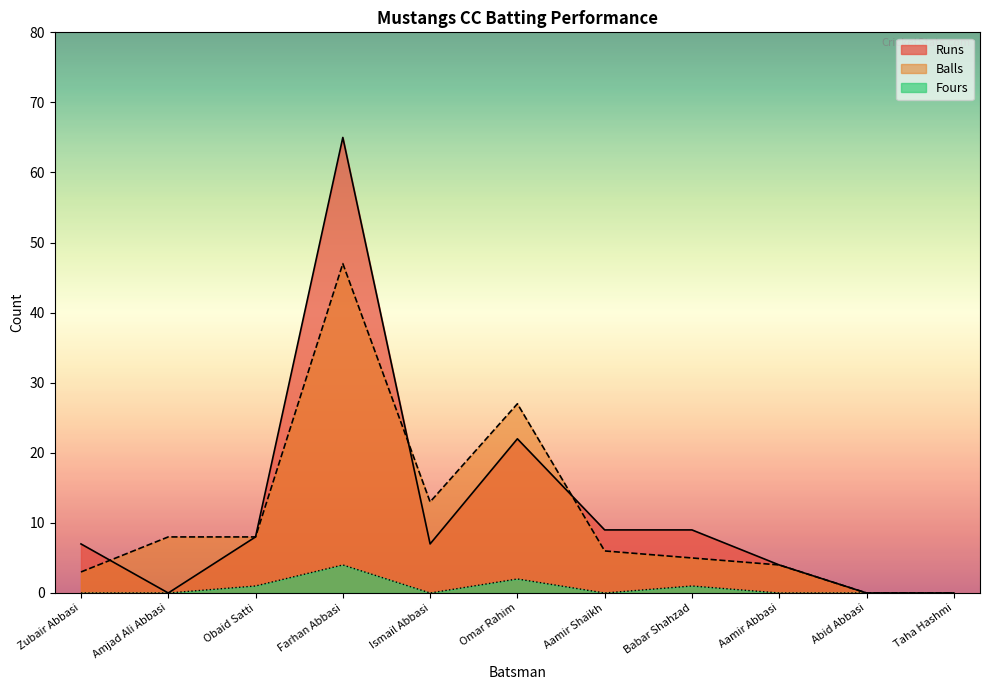

What is the label of the 1st point from the left?

Zubair Abbasi